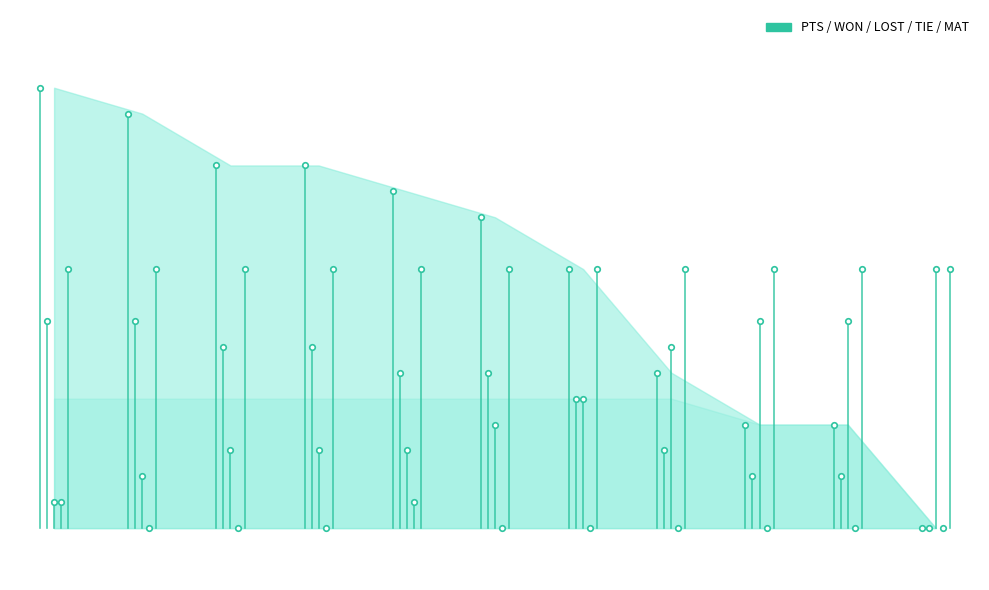

Between Stingers and Punjab Lions, which is larger?

Punjab Lions